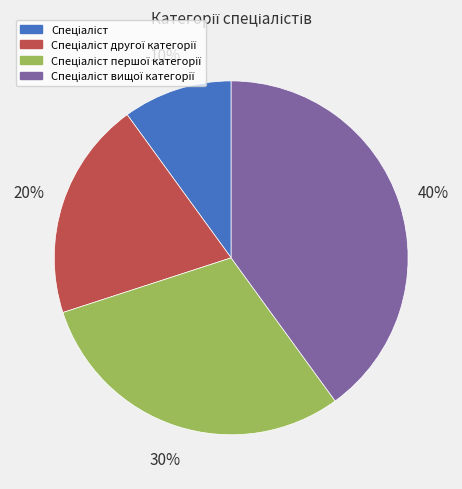

Is there any slice that represents more than half of the pie?

No